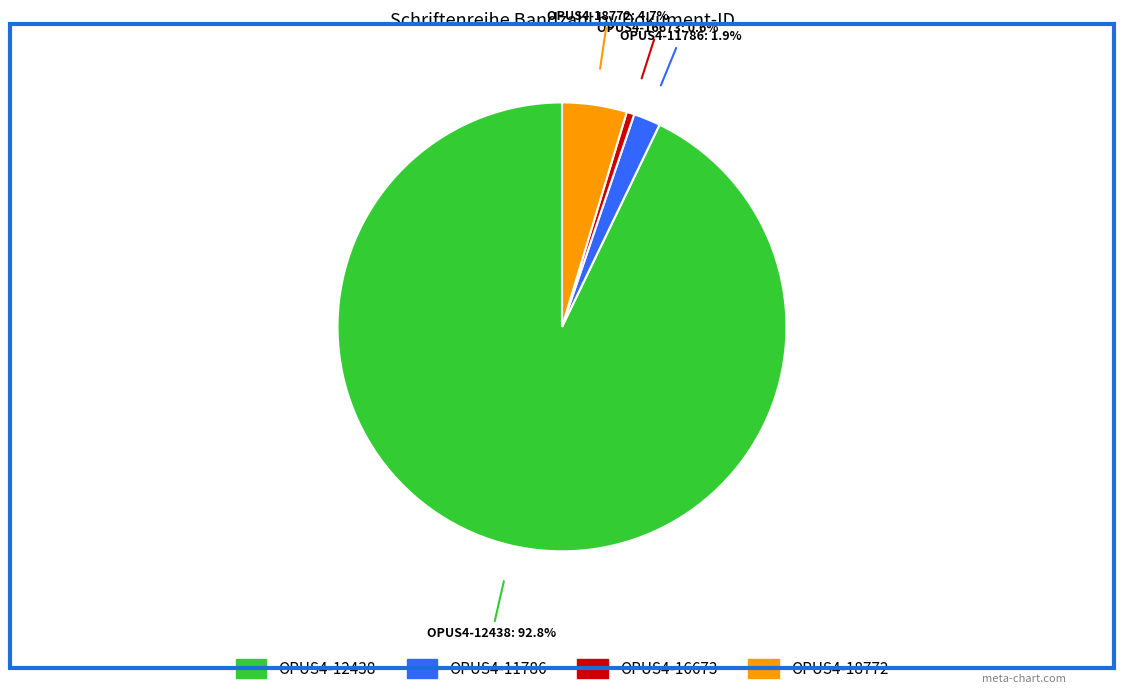

The OPUS4-16673 slice represents 1% of the pie. True or false?

True